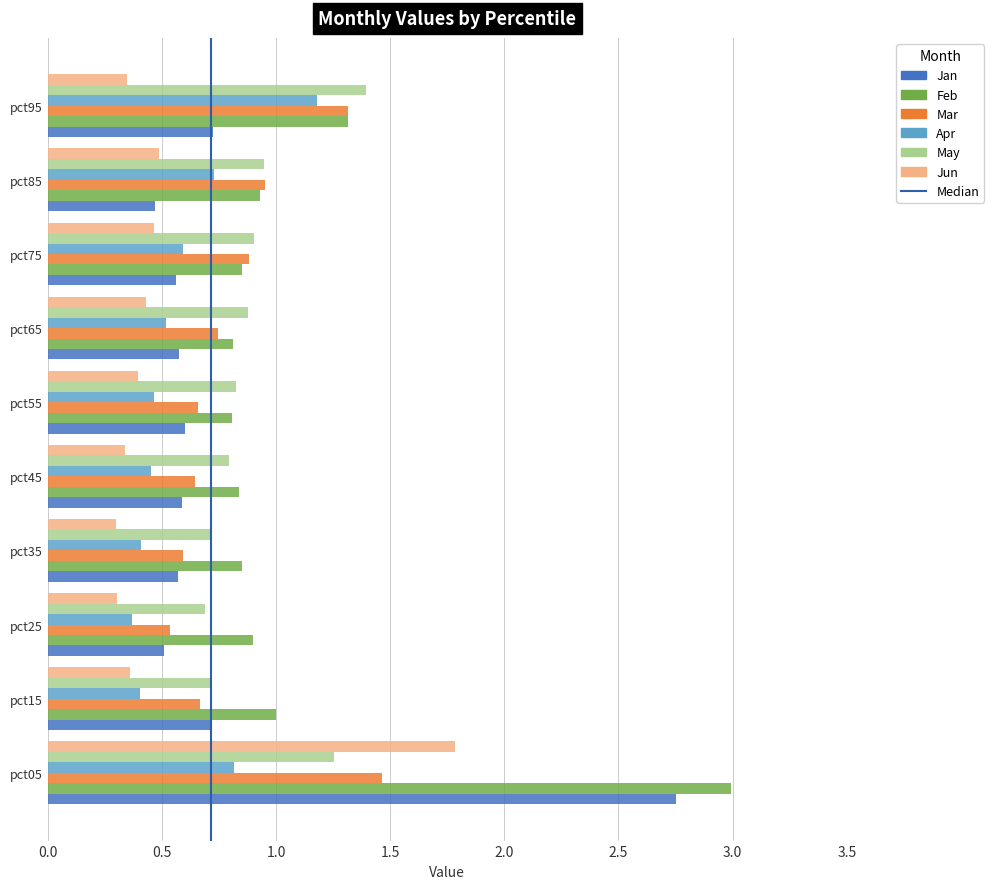

Which label corresponds to the largest value in the chart?

pct05